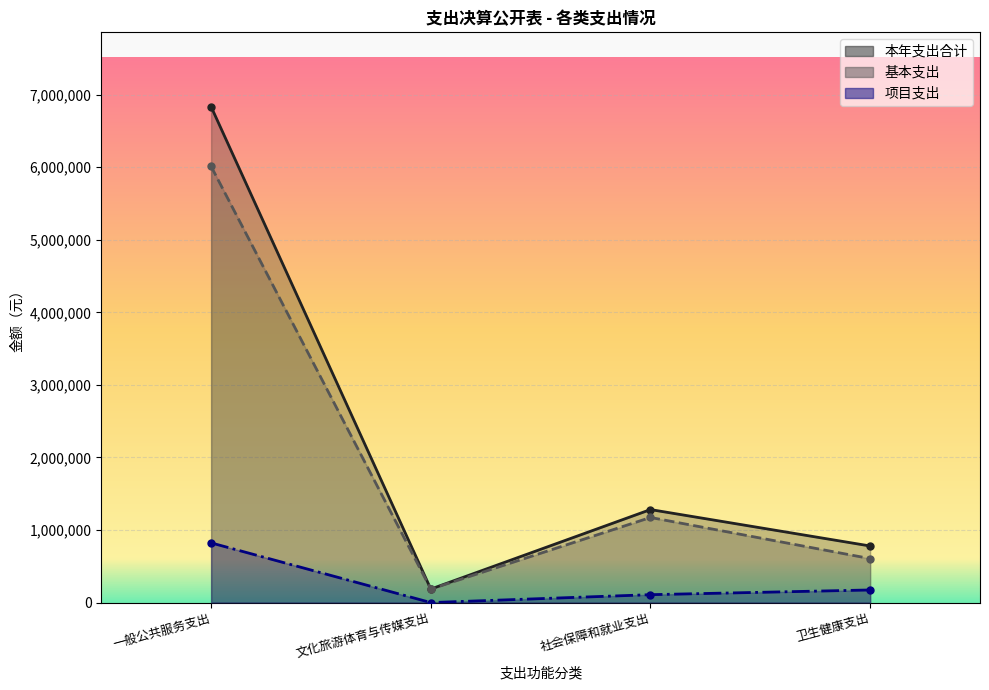

True or false: 基本支出 and 项目支出 cross at least once.

False